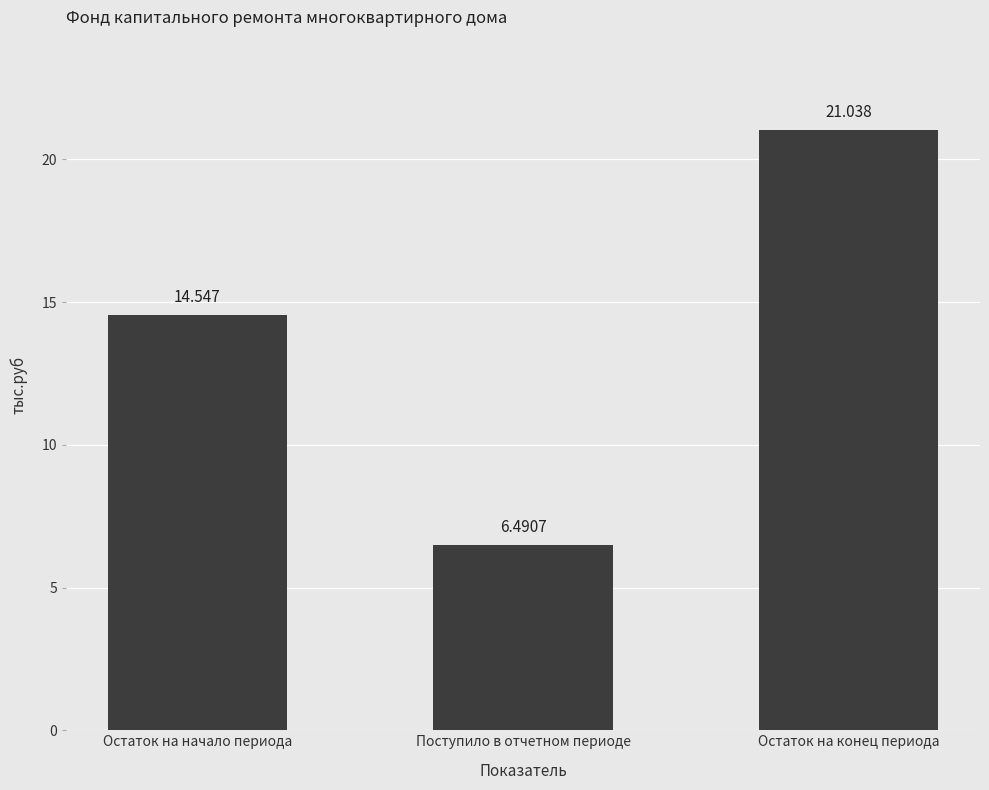

What is the maximum value shown in the chart?

21.0